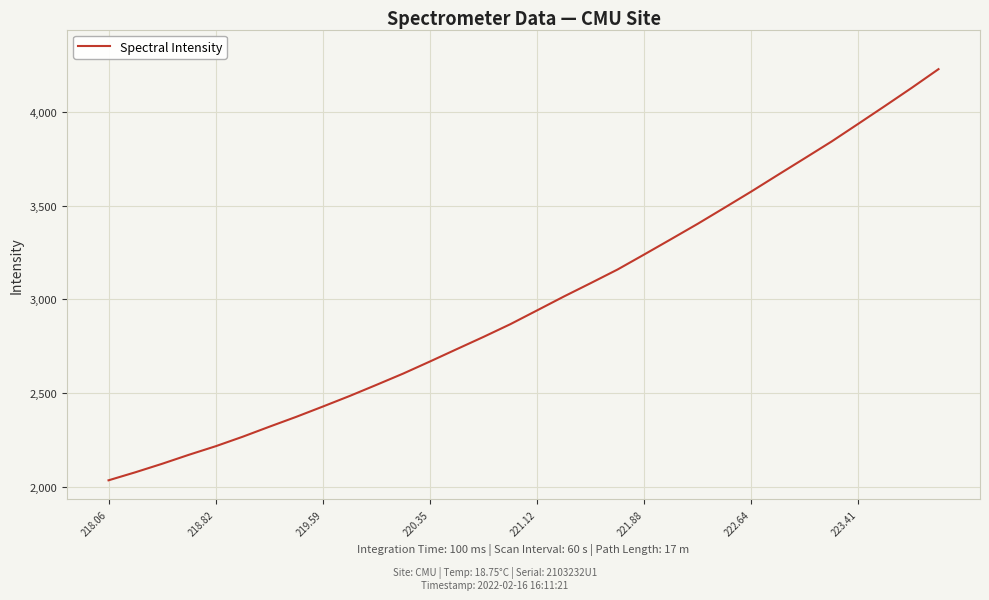

What is the greatest value displayed?

4229.7